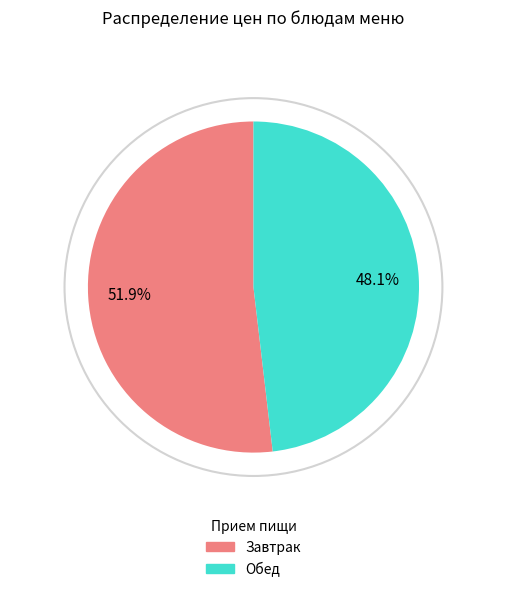

Rank the categories by value from highest to lowest.

Завтрак, Обед